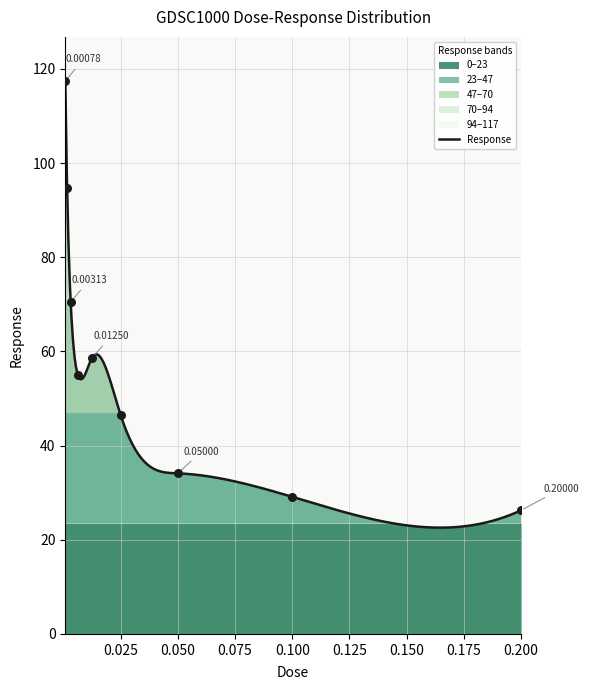

What is the change in value from 0.00625 to 0.05?

-20.9